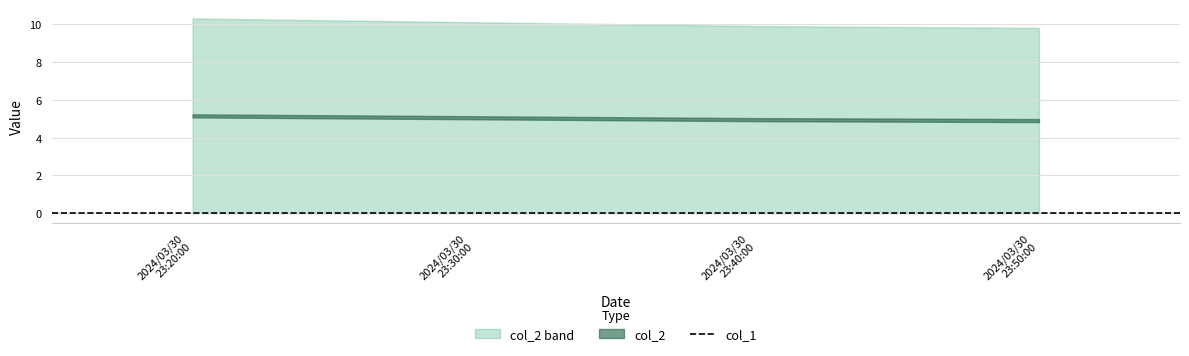

How many lines are shown in the chart?

2